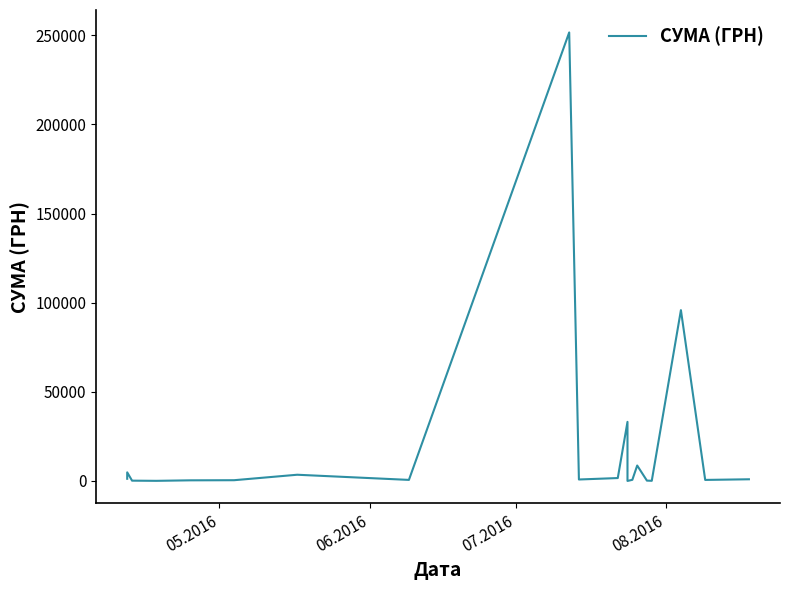

How many values exceed 825?

10